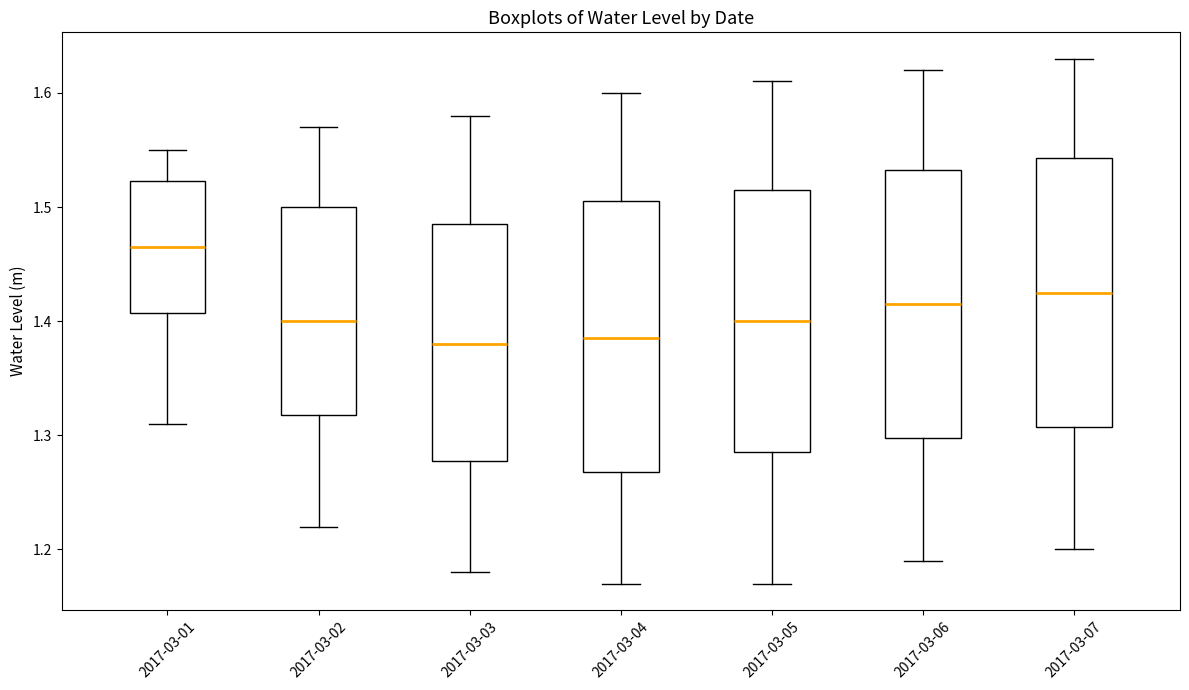

Where is the lower edge of the box for 2017-03-07 on the y-axis? The values are not printed on the chart, so give them approximately, as read against the axis.

1.31